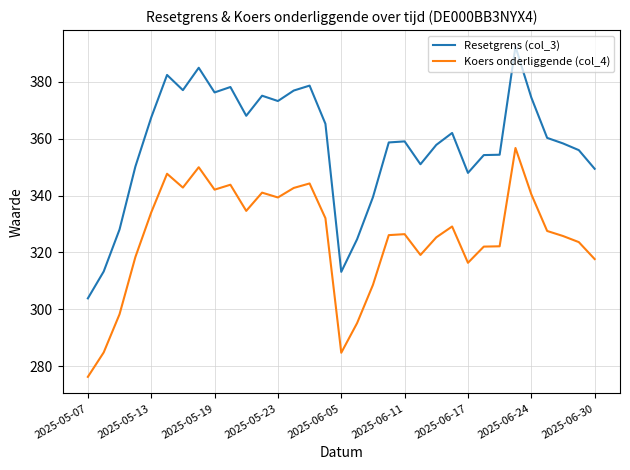

Rank the series by their average value, from highest to lowest.

Resetgrens (col_3), Koers onderliggende (col_4)